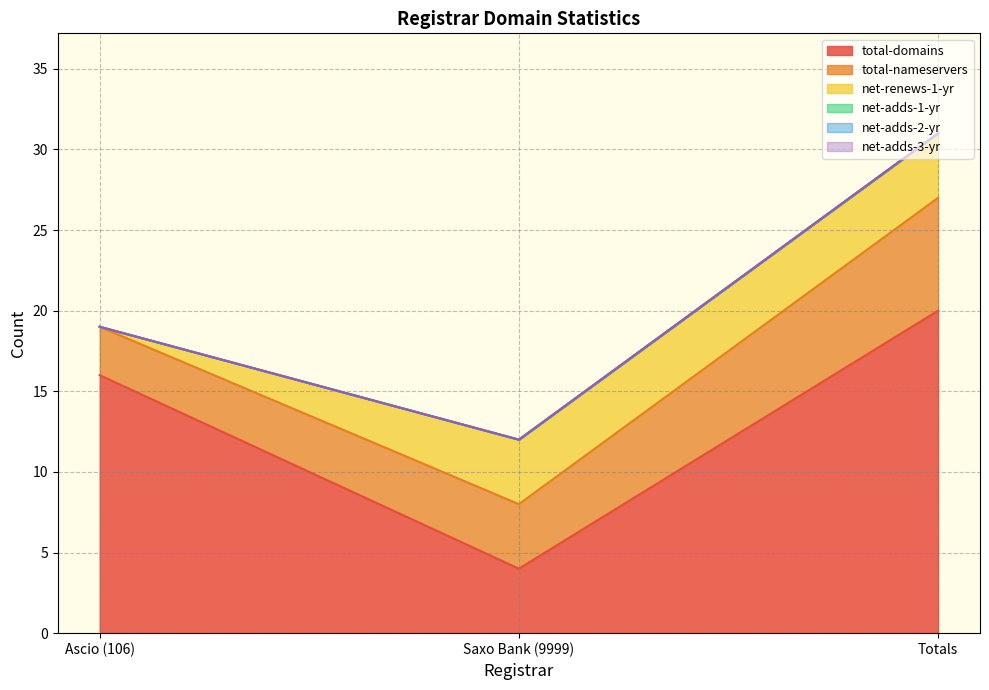

What is the label of the 2nd point from the right?

Saxo Bank (9999)